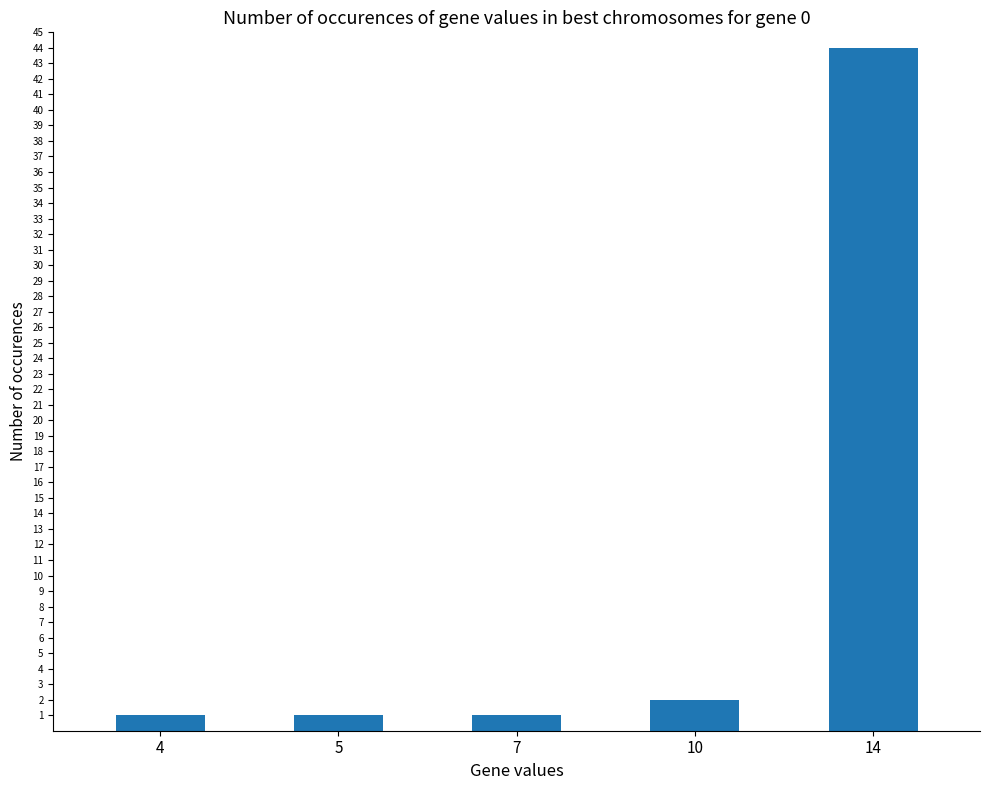

What is the sum of all values?

49